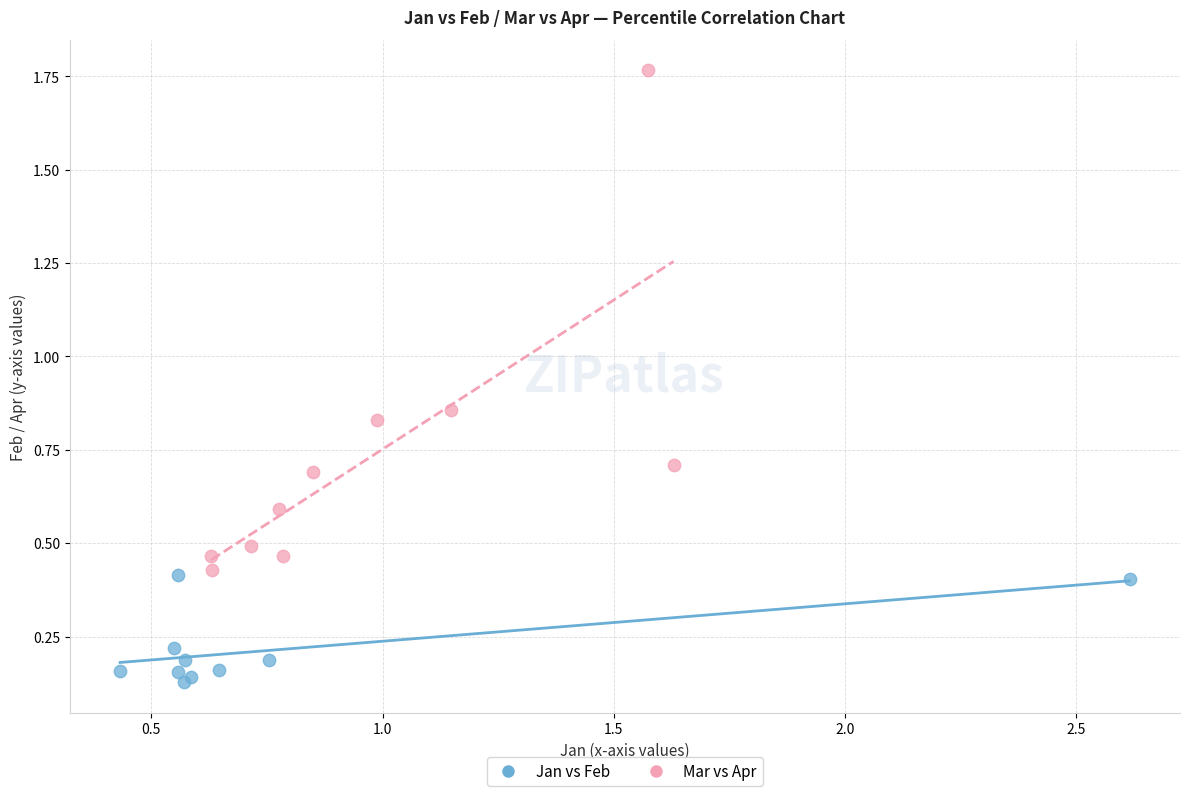

Which series reaches the maximum Y coordinate?

Mar vs Apr